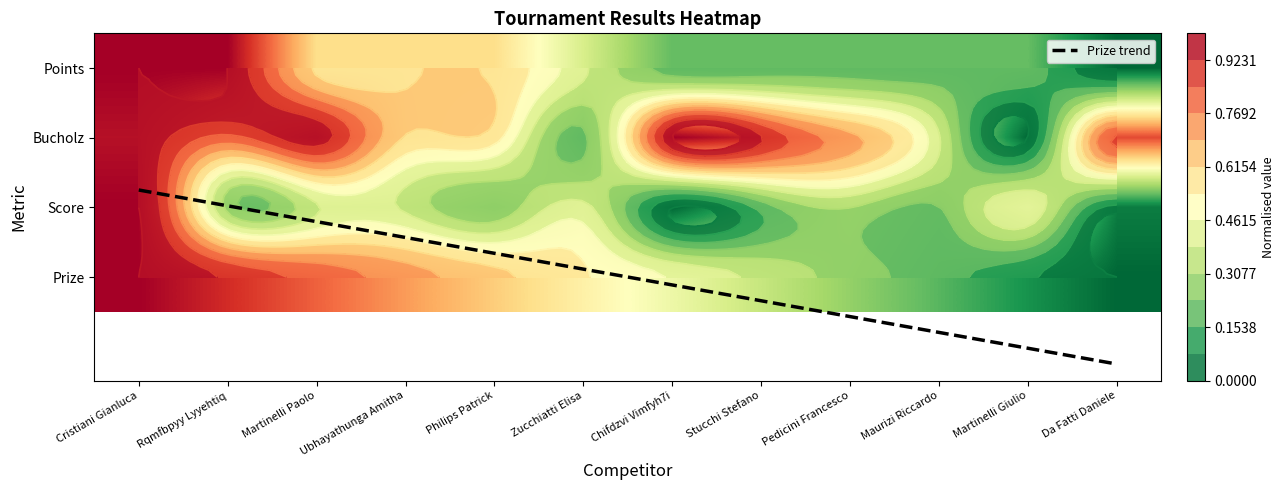

Rank the series by their maximum value, from lowest to highest.

Points, Bucholz, Score, Prize, Prize trend